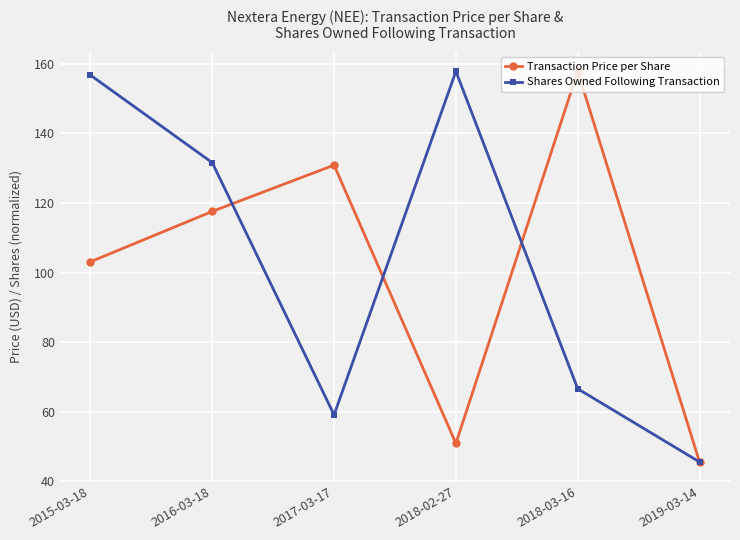

Where does the Shares Owned Following Transaction series first go above 131?

2015-03-18